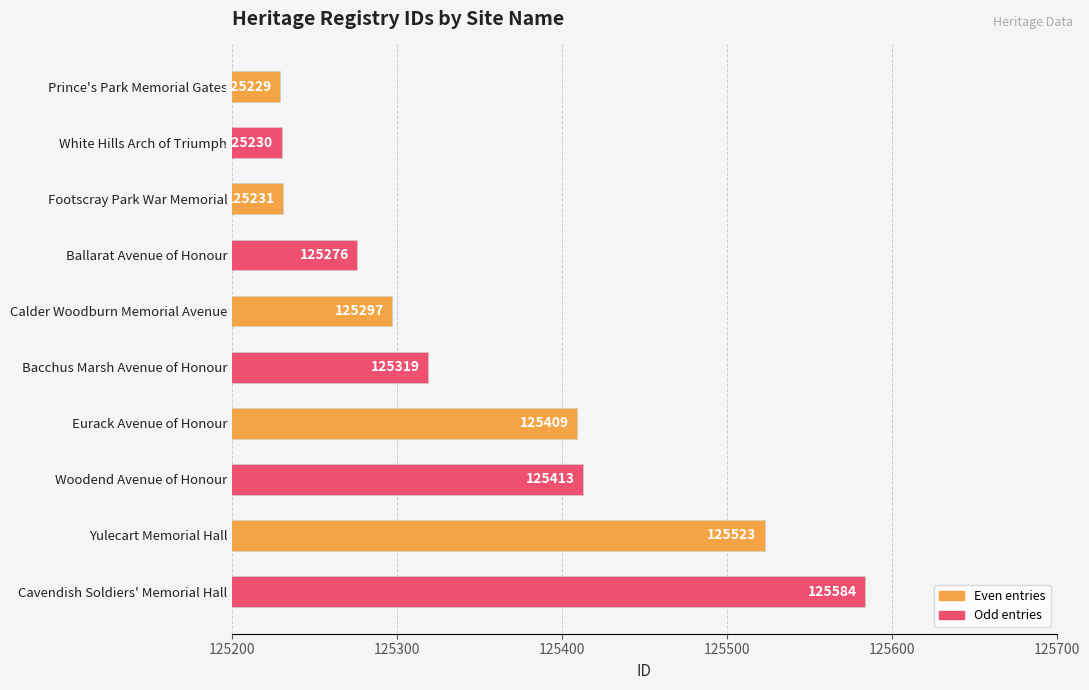

What position from the bottom is Woodend Avenue of Honour?

3